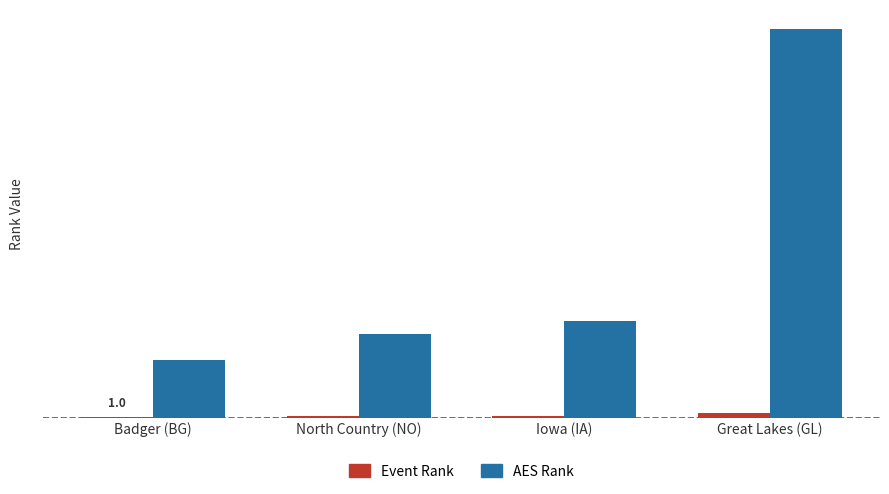

Does the chart contain stacked bars?

No